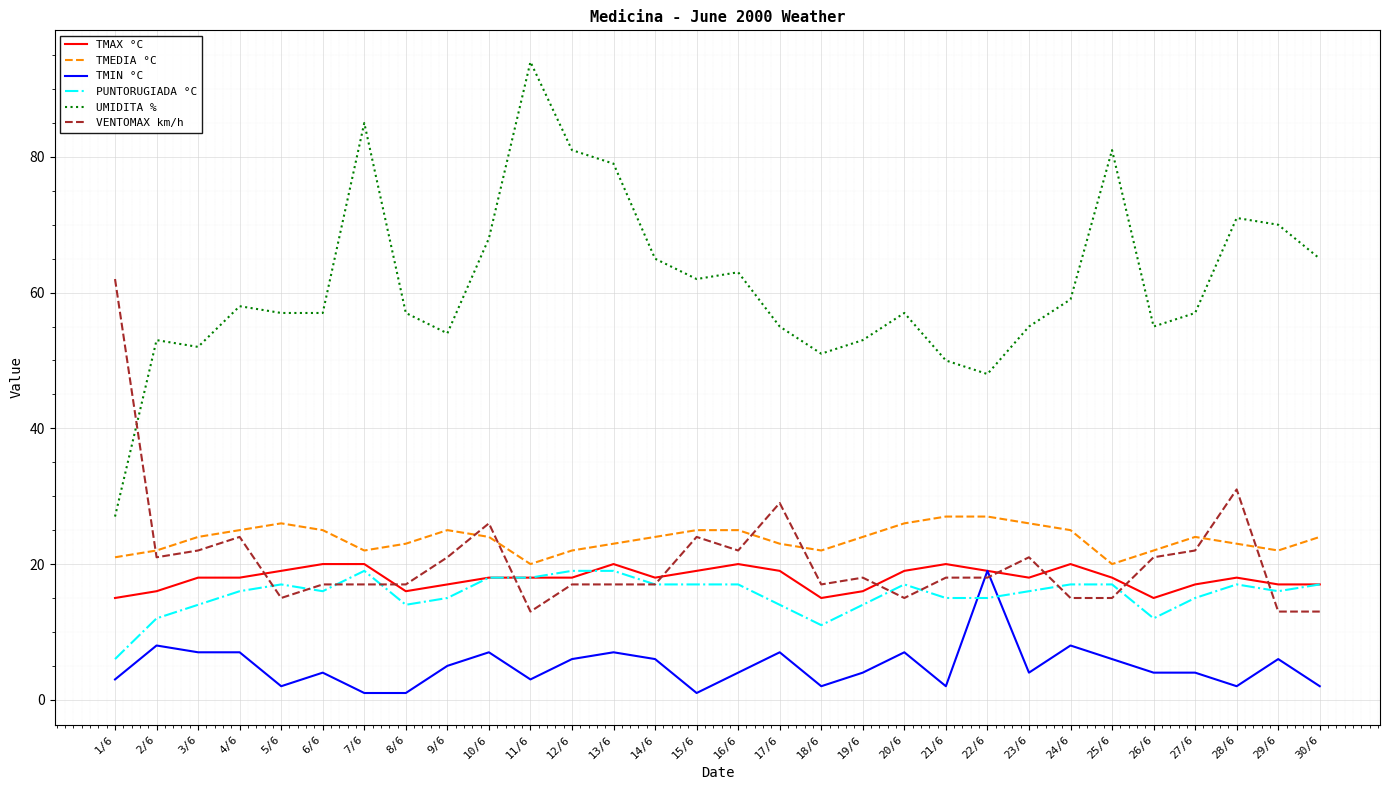

Which series changed the most between 11/6 and 29/6?

UMIDITA %